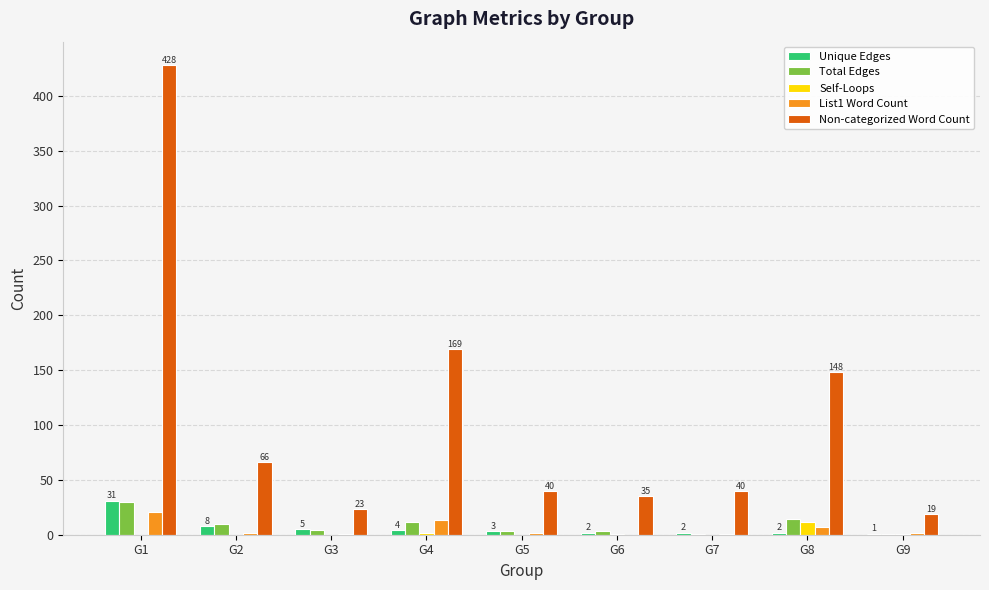

What are all the series names shown in the legend?

Unique Edges, Total Edges, Self-Loops, List1 Word Count, Non-categorized Word Count